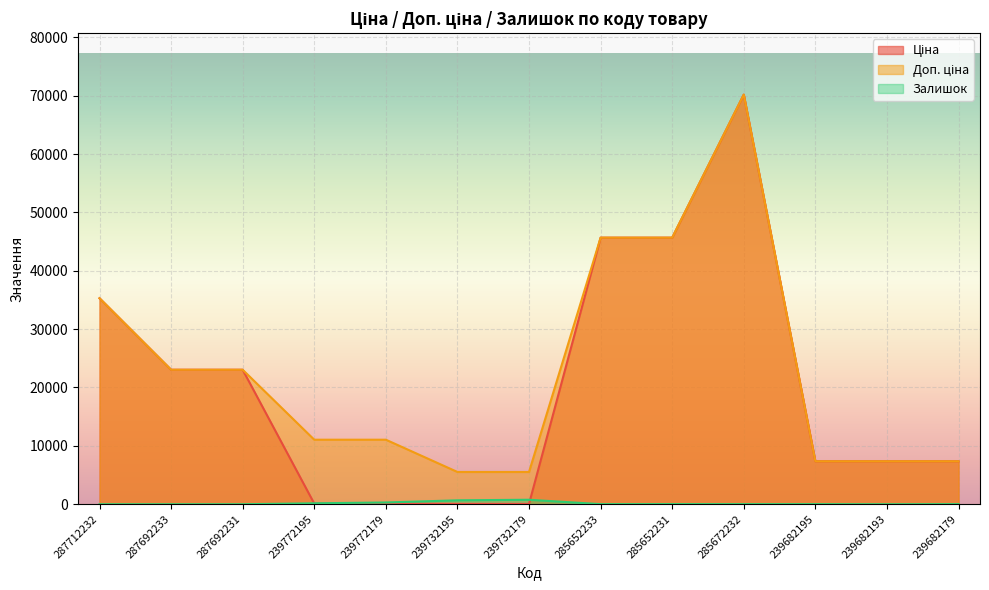

What is the sum of the Залишок values at 239772179 and 285672232?

317.0